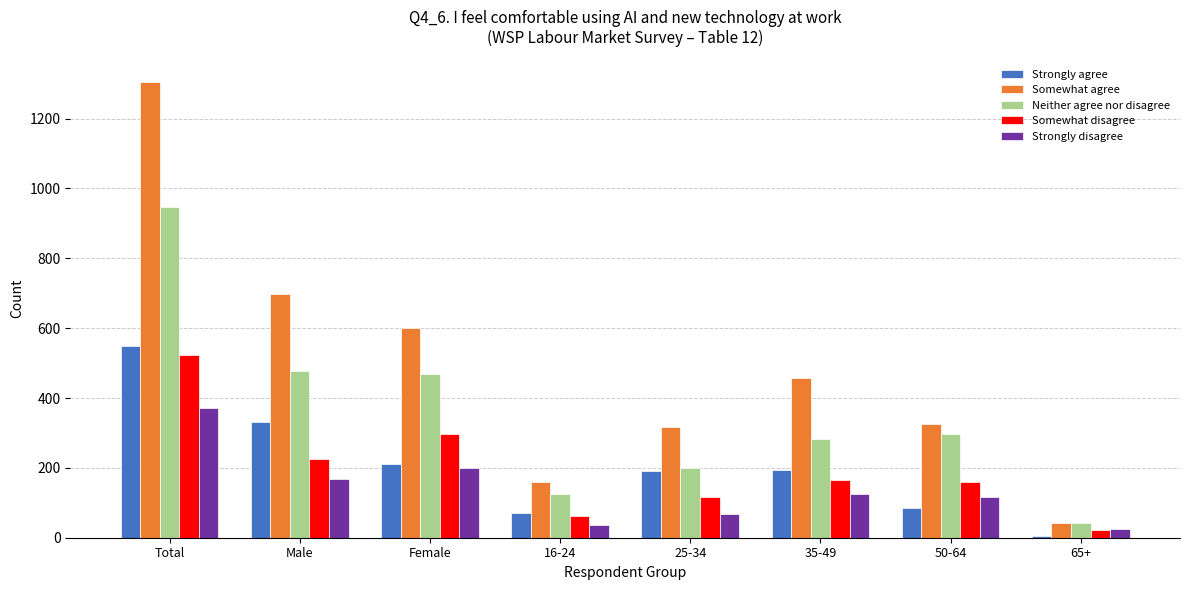

Between 35-49 and 65+, which series saw the biggest shift?

Somewhat agree